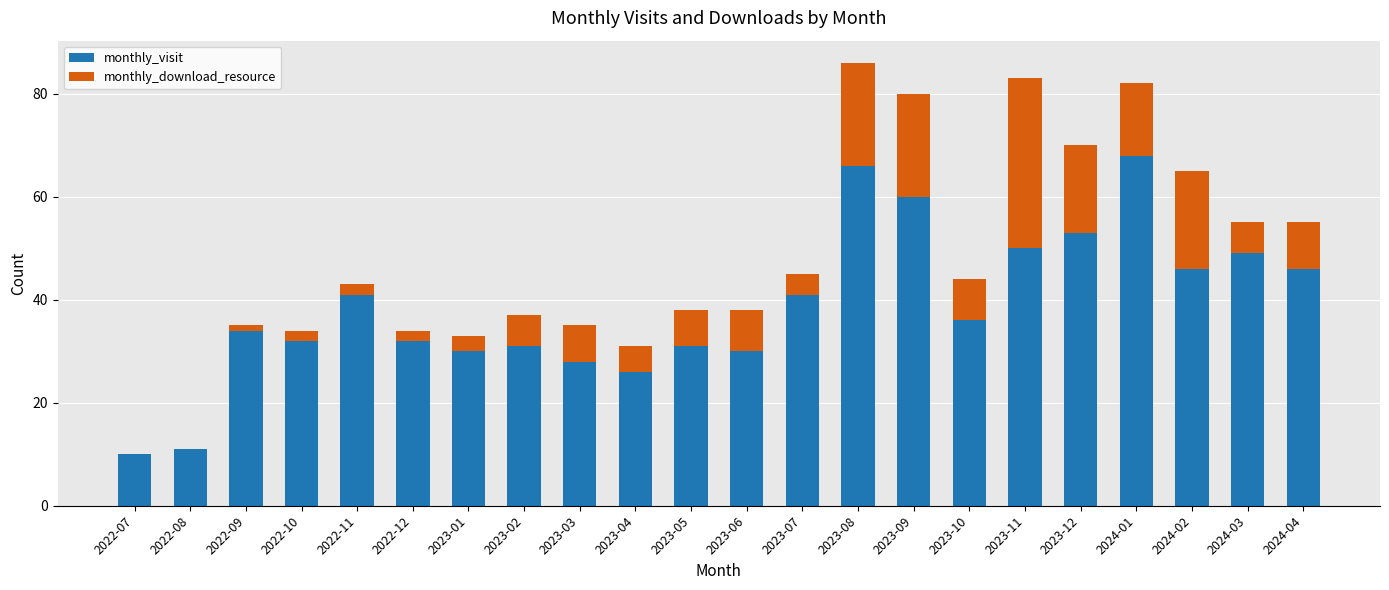

Which category has the highest value in the monthly_visit series?

2024-01